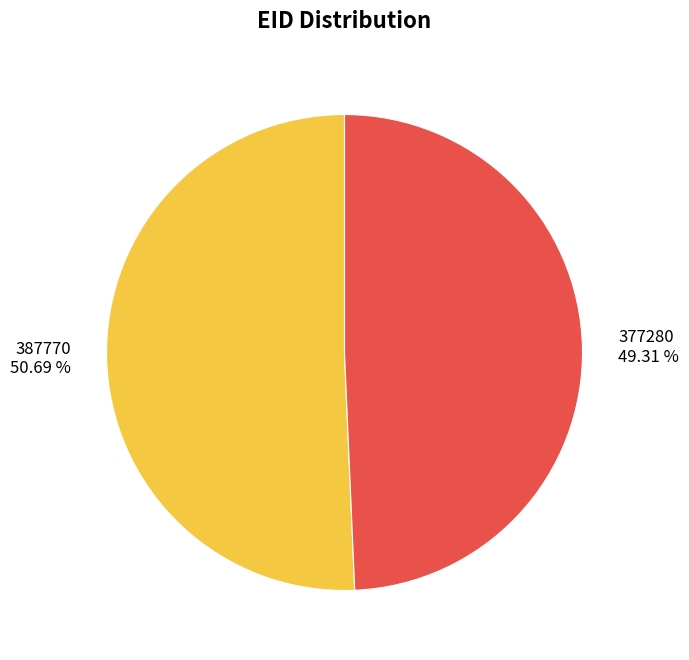

Is 377280 the majority of the pie?

No